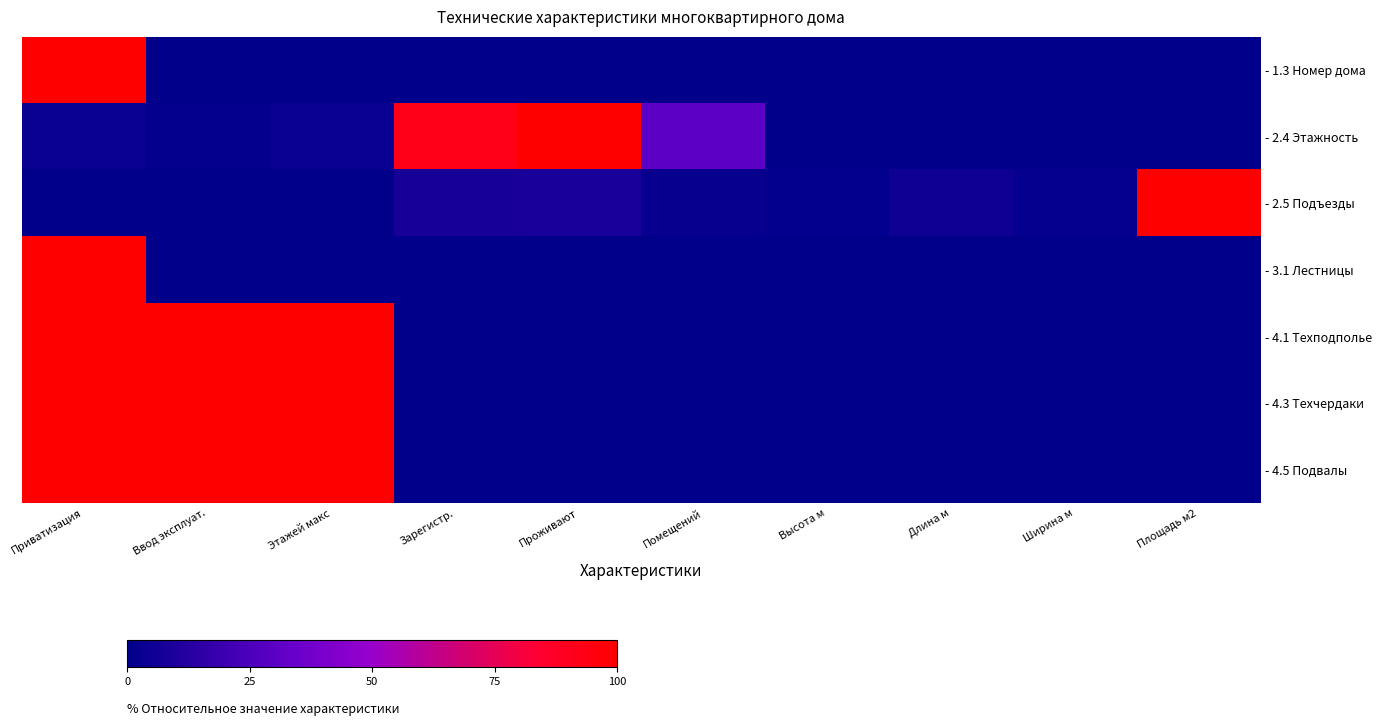

Reading left to right, extract all data points from this chart.

- 1.3 Номер дома: Приватизация=100.0	Ввод эксплуат.=0.0	Этажей макс=0.0	Зарегистр.=0.0	Проживают=0.0	Помещений=0.0	Высота м=0.0	Длина м=0.0	Ширина м=0.0	Площадь м2=0.0
- 2.4 Этажность: Приватизация=3.8	Ввод эксплуат.=1.9	Этажей макс=3.8	Зарегистр.=92.5	Проживают=100.0	Помещений=30.2	Высота м=0.0	Длина м=0.0	Ширина м=0.0	Площадь м2=0.0
- 2.5 Подъезды: Приватизация=0.3	Ввод эксплуат.=0.2	Этажей макс=0.3	Зарегистр.=7.8	Проживают=8.4	Помещений=2.5	Высота м=1.0	Длина м=4.8	Ширина м=2.1	Площадь м2=100.0
- 3.1 Лестницы: Приватизация=100.0	Ввод эксплуат.=0.0	Этажей макс=0.0	Зарегистр.=0.0	Проживают=0.0	Помещений=0.0	Высота м=0.0	Длина м=0.0	Ширина м=0.0	Площадь м2=0.0
- 4.1 Техподполье: Приватизация=100.0	Ввод эксплуат.=100.0	Этажей макс=100.0	Зарегистр.=0.0	Проживают=0.0	Помещений=0.0	Высота м=0.0	Длина м=0.0	Ширина м=0.0	Площадь м2=0.0
- 4.3 Техчердаки: Приватизация=100.0	Ввод эксплуат.=100.0	Этажей макс=100.0	Зарегистр.=0.0	Проживают=0.0	Помещений=0.0	Высота м=0.0	Длина м=0.0	Ширина м=0.0	Площадь м2=0.0
- 4.5 Подвалы: Приватизация=100.0	Ввод эксплуат.=100.0	Этажей макс=100.0	Зарегистр.=0.0	Проживают=0.0	Помещений=0.0	Высота м=0.0	Длина м=0.0	Ширина м=0.0	Площадь м2=0.0